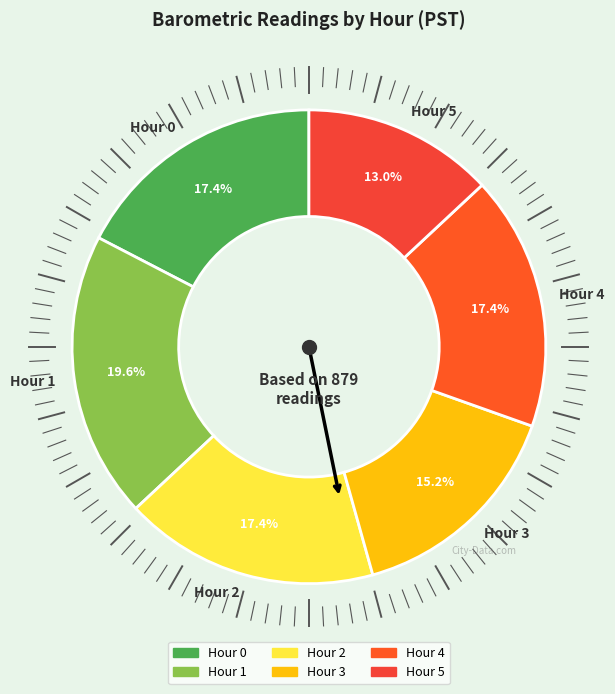

Which slice is the smallest?

Hour 5